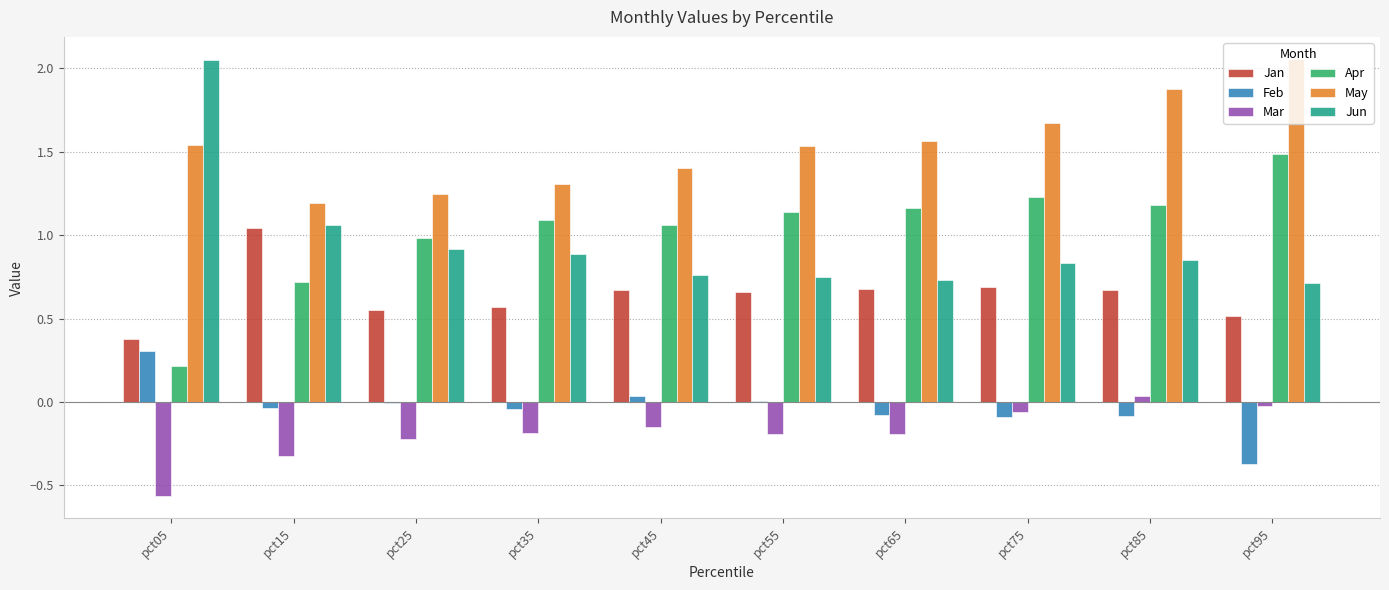

What is the highest value of the Feb series?

0.3